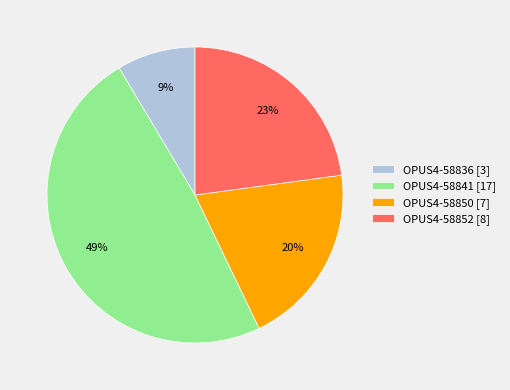

How many slices are in this pie chart?

4